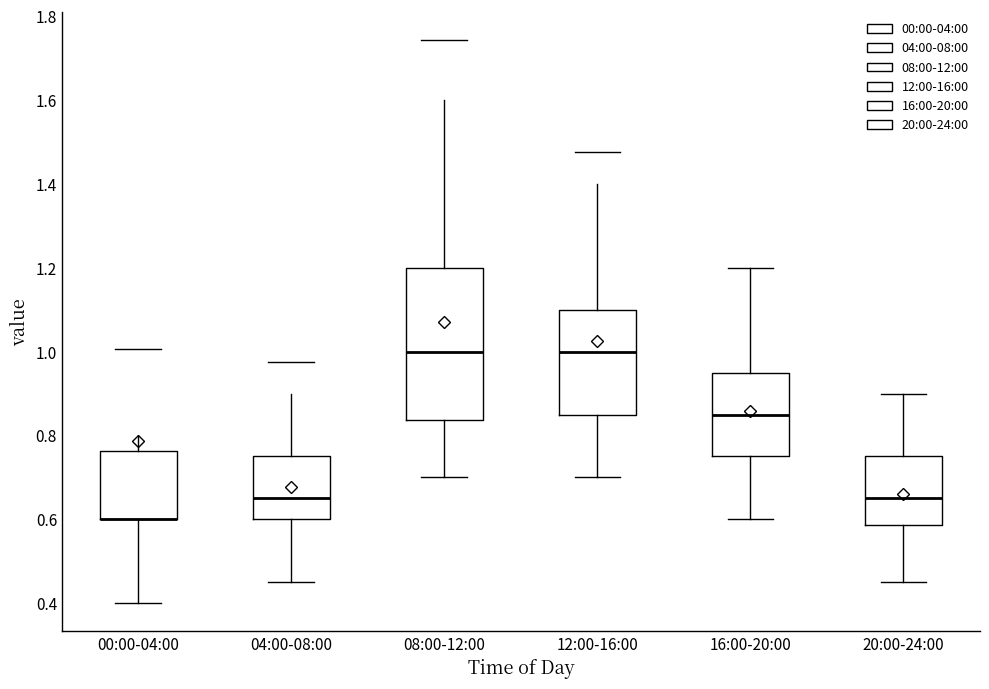

Reading left to right, read every box against the y-axis: the position of its median line, the range the box covers, and the ends of its whiskers. The values are not printed on the chart, so give them approximately, as read against the axis.

00:00-04:00: median 0.60 (drawn on the box's lower edge), box 0.60 to 0.76, whiskers 0.40 to 0.80
04:00-08:00: median 0.66, box 0.60 to 0.76, whiskers 0.46 to 0.90
08:00-12:00: median 1.00, box 0.84 to 1.20, whiskers 0.70 to 1.60
12:00-16:00: median 1.00, box 0.86 to 1.10, whiskers 0.70 to 1.40
16:00-20:00: median 0.86, box 0.76 to 0.96, whiskers 0.60 to 1.20
20:00-24:00: median 0.66, box 0.58 to 0.76, whiskers 0.46 to 0.90